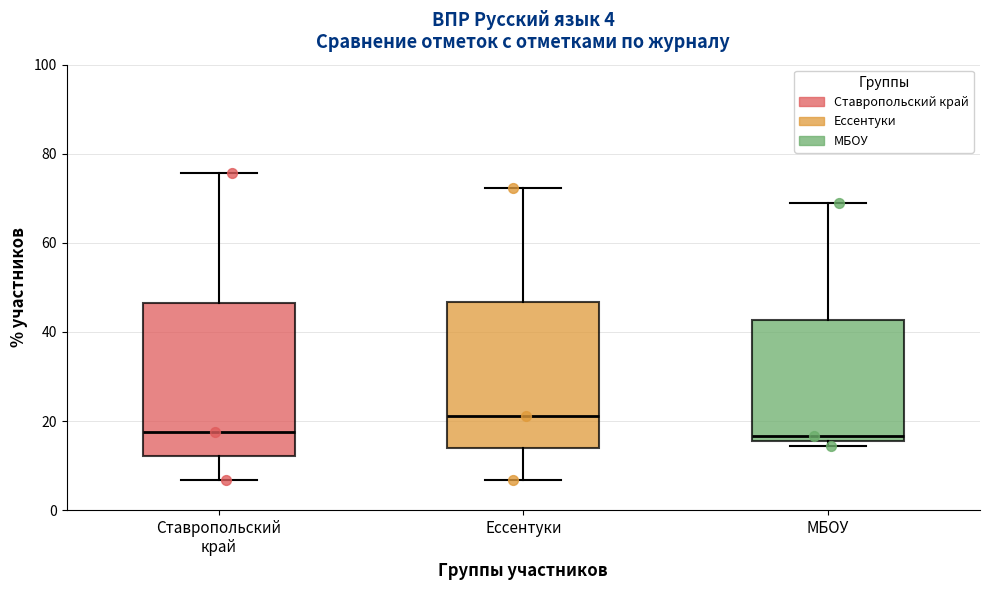

Which box has the highest median line?

Ессентуки